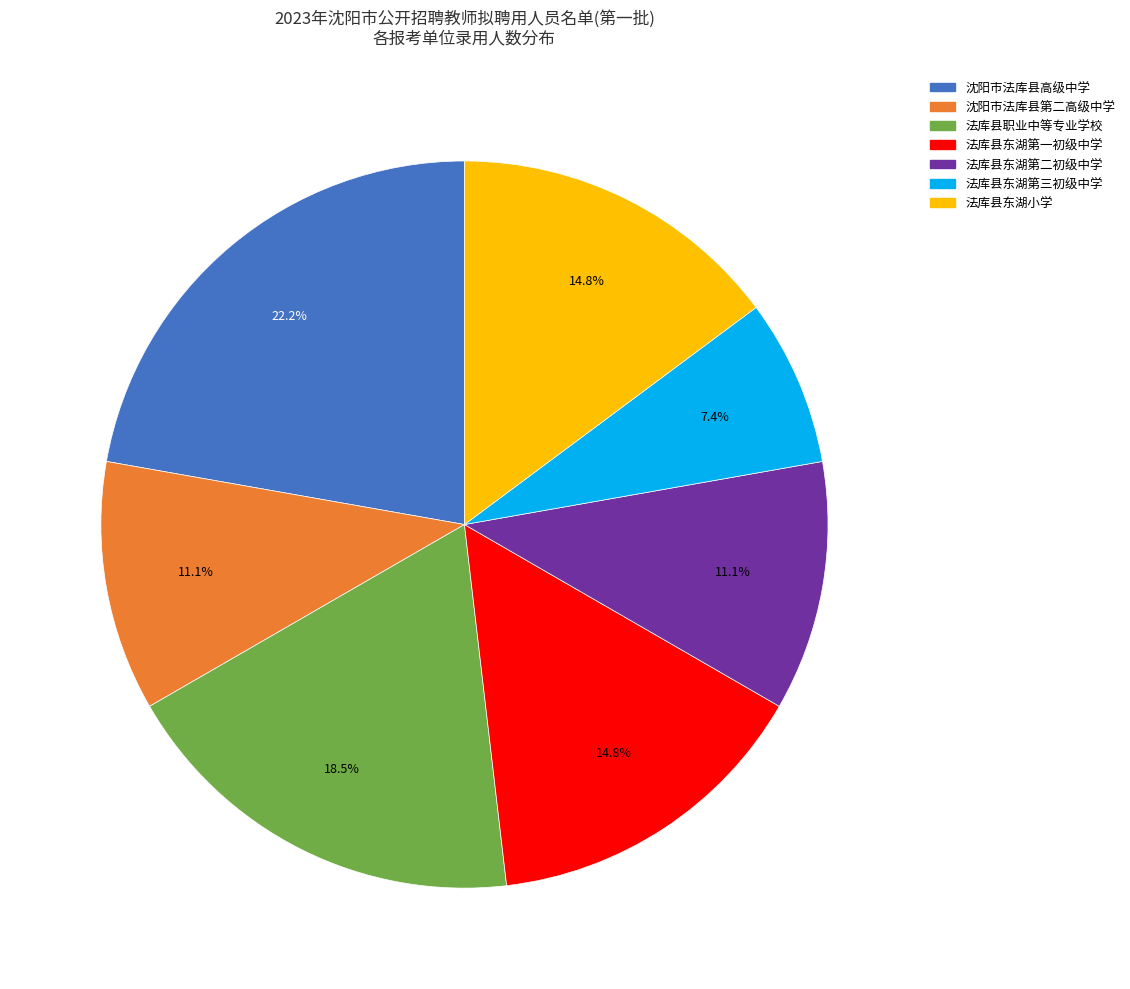

How many slices are in this pie chart?

7